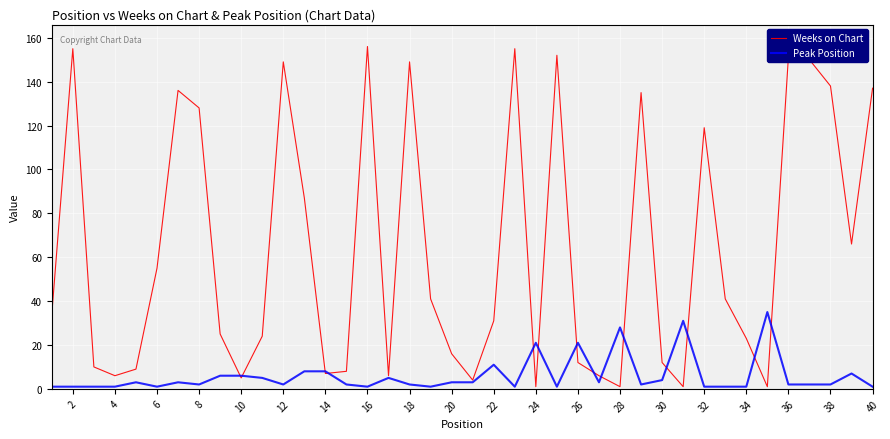

Does the chart display data point markers on the line(s)?

No